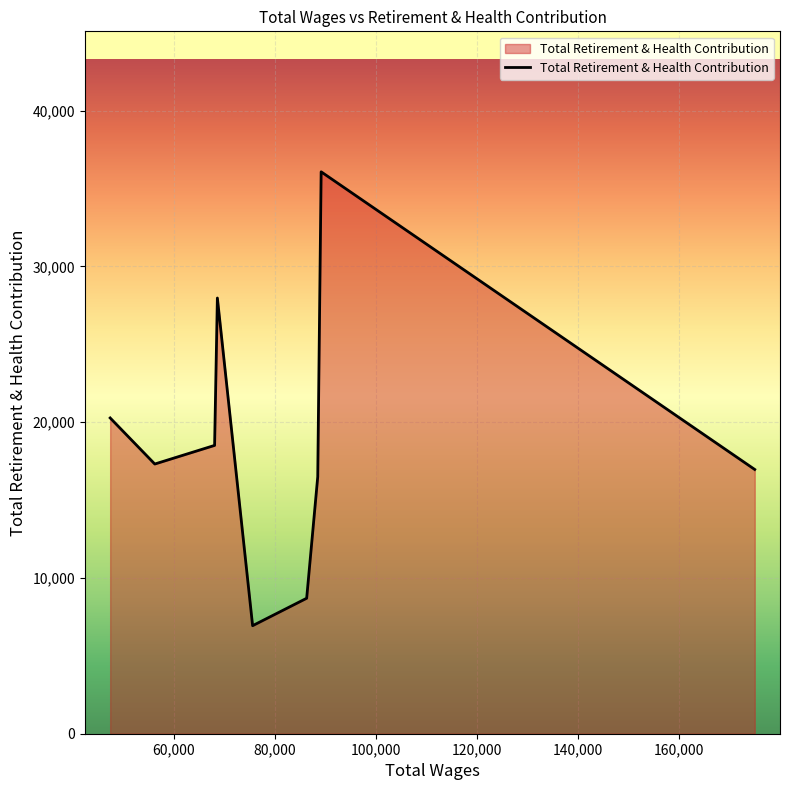

Count the number of categories in the chart.

9